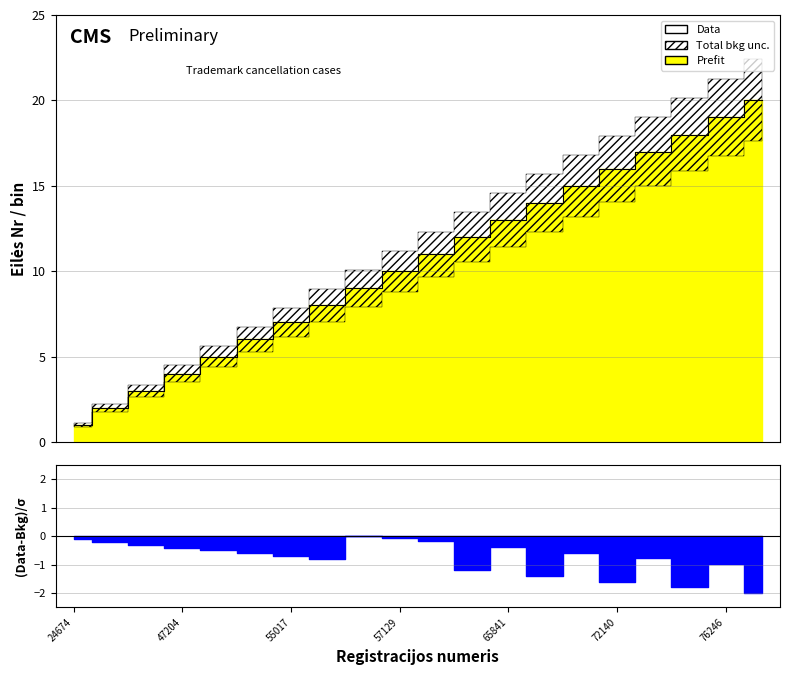

What is the value of the 8th point from the left?

8